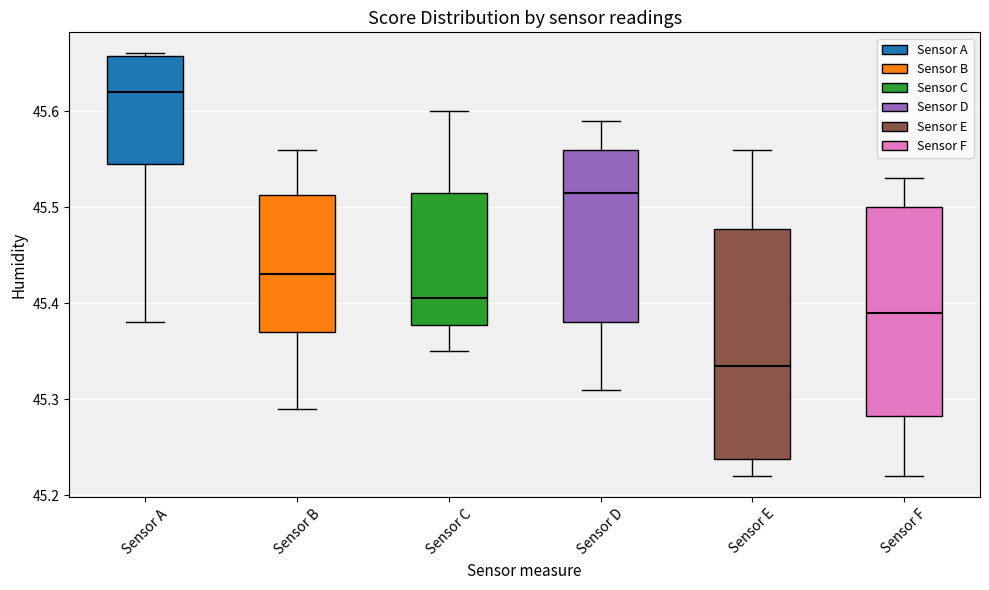

Reading left to right, transcribe this box plot: for each box, give where its median line is, the range the box spans, and where its two whiskers end, as read against the y-axis. The values are not printed on the chart, so give them approximately, as read against the axis.

Sensor A: median 45.62, box 45.55 to 45.66, whiskers 45.38 to 45.66
Sensor B: median 45.43, box 45.37 to 45.51, whiskers 45.29 to 45.56
Sensor C: median 45.41, box 45.38 to 45.52, whiskers 45.35 to 45.60
Sensor D: median 45.52, box 45.38 to 45.56, whiskers 45.31 to 45.59
Sensor E: median 45.34, box 45.24 to 45.48, whiskers 45.22 to 45.56
Sensor F: median 45.39, box 45.28 to 45.50, whiskers 45.22 to 45.53